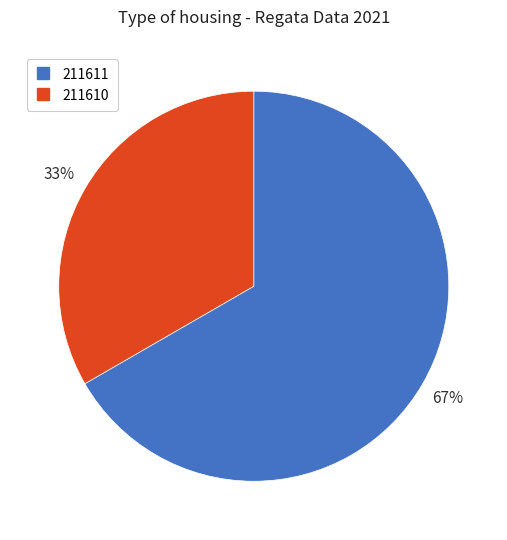

Which slice is the smallest?

211610